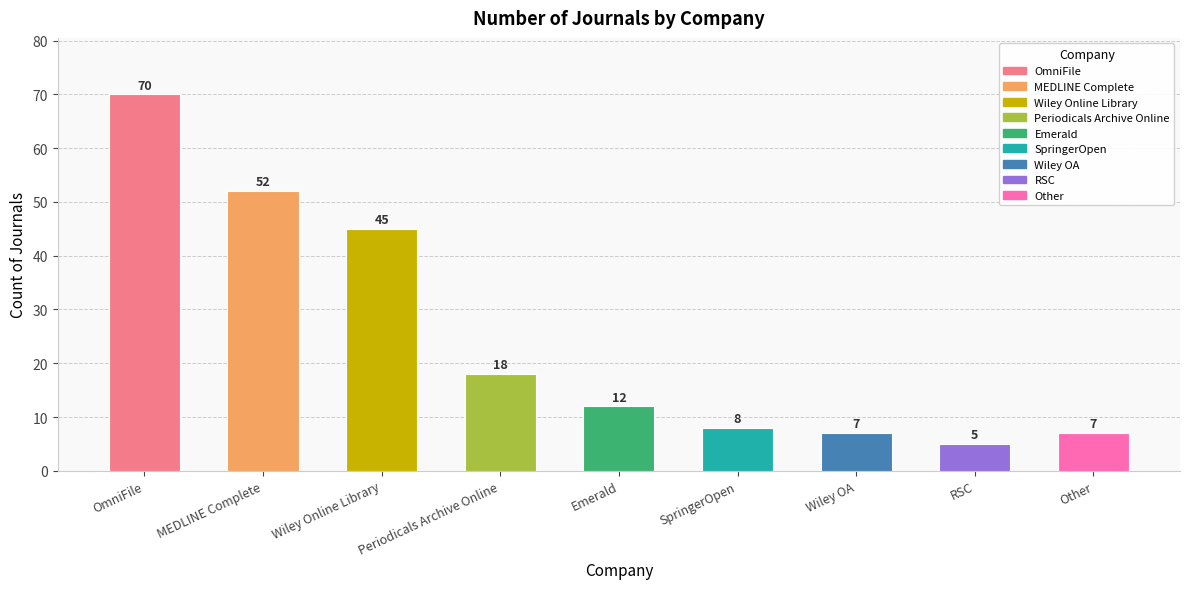

How many categories are shown in the chart?

9